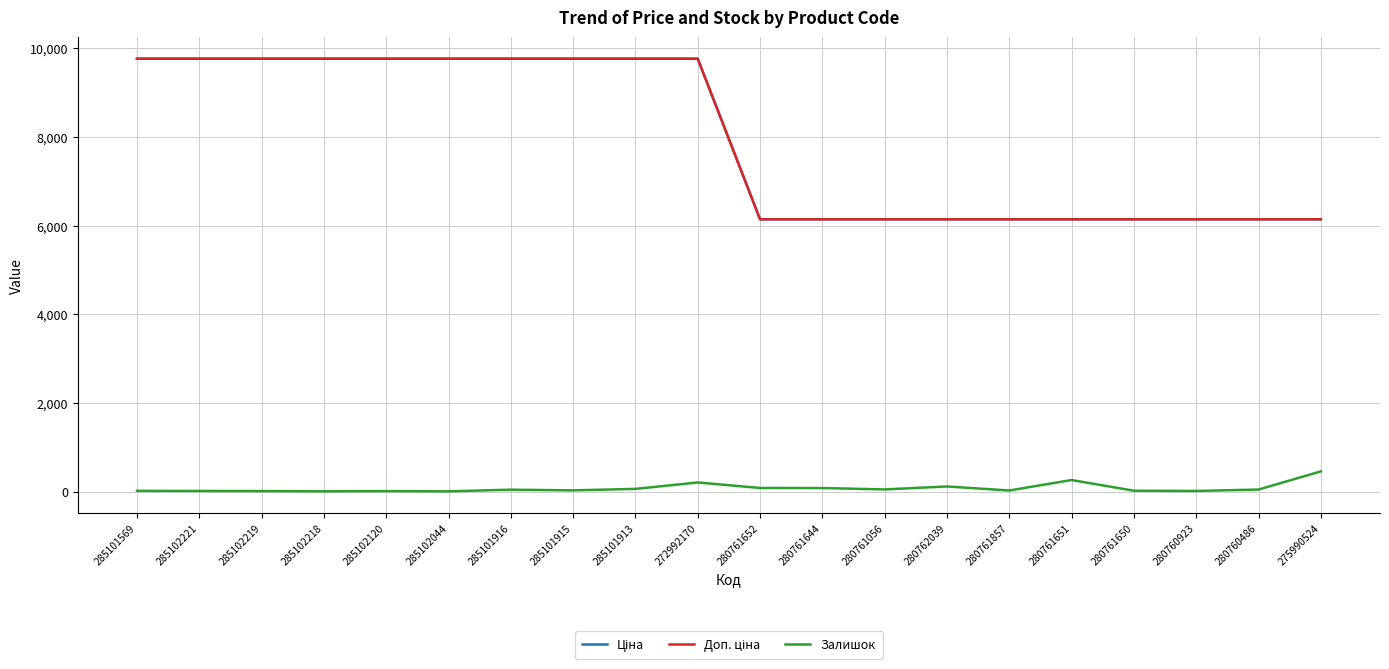

Does the chart have visible grid lines?

Yes